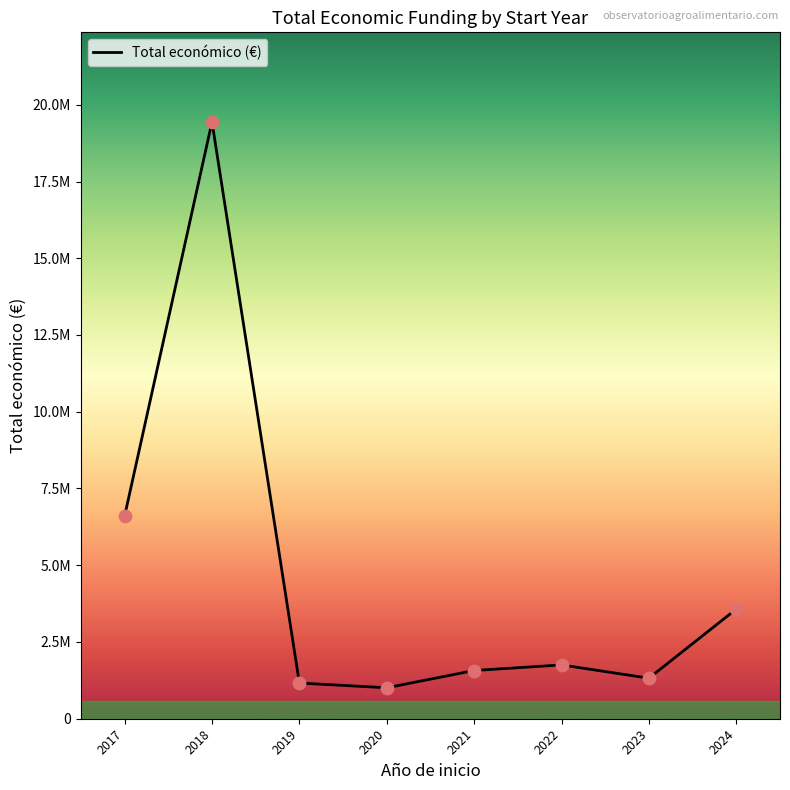

What is the change in value from 2017 to 2022?

-4849910